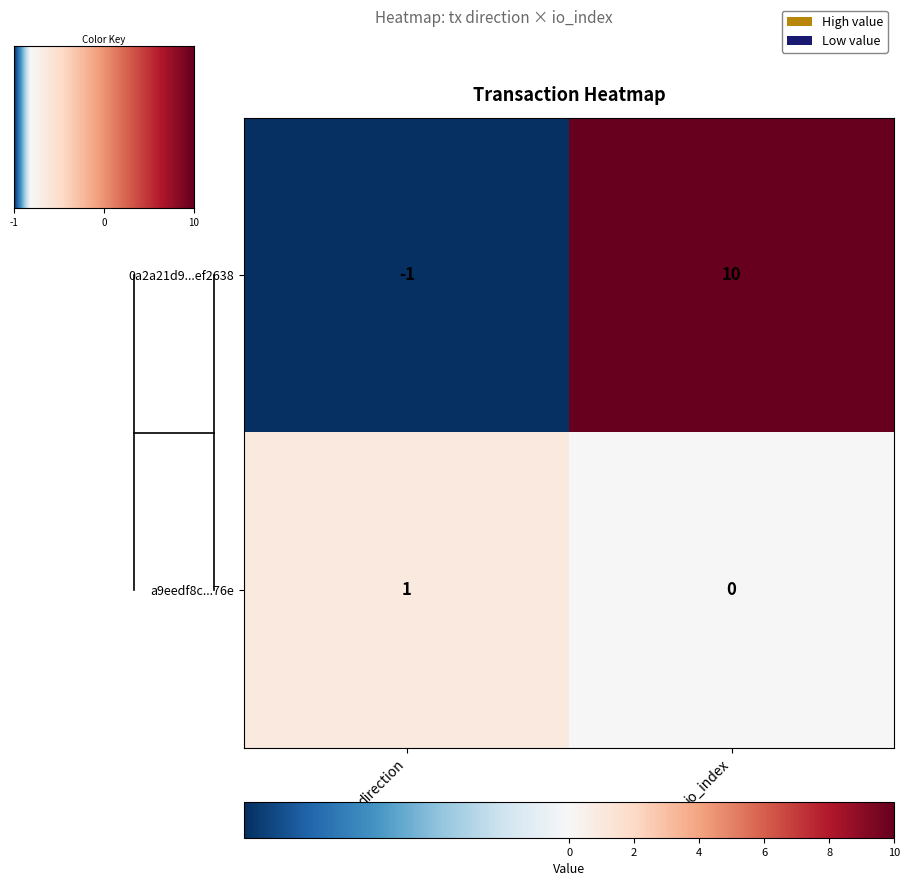

The a9eedf8c...76e series shows 2 at direction. True or false?

False